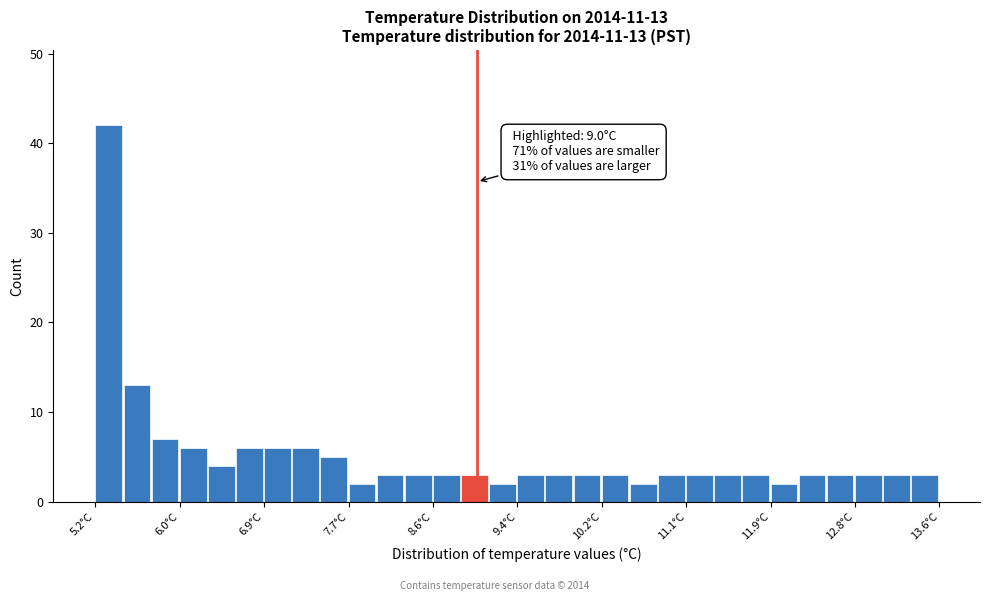

Read against the x-axis, roughly where is the centre of the tallest bar?

5.3